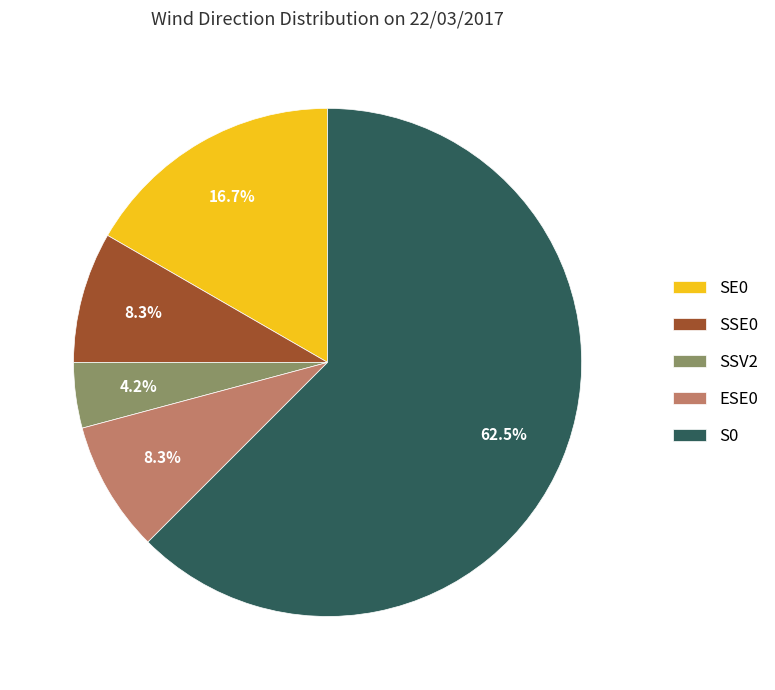

Is SSE0 the majority of the pie?

No